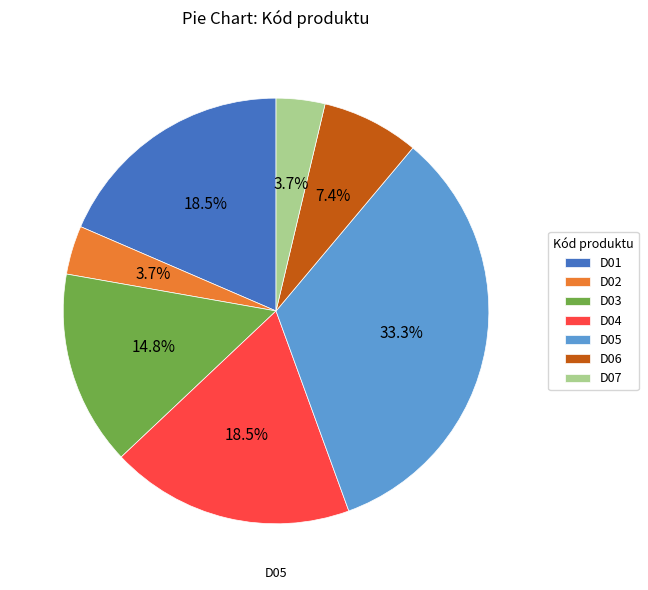

To the nearest percent, what portion does D07 represent?

4%